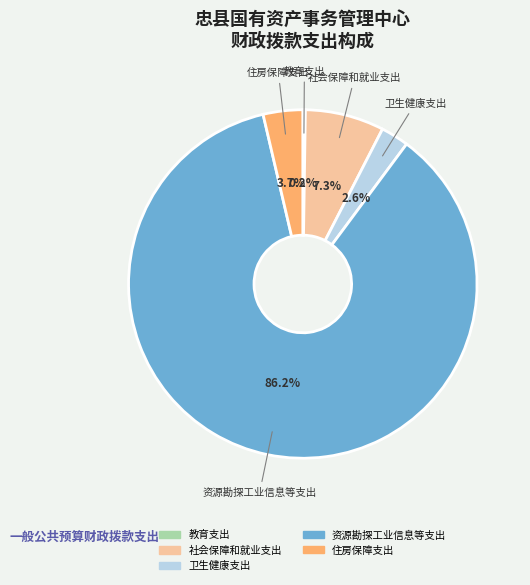

Between 资源勘探工业信息等支出 and 住房保障支出, which is larger?

资源勘探工业信息等支出